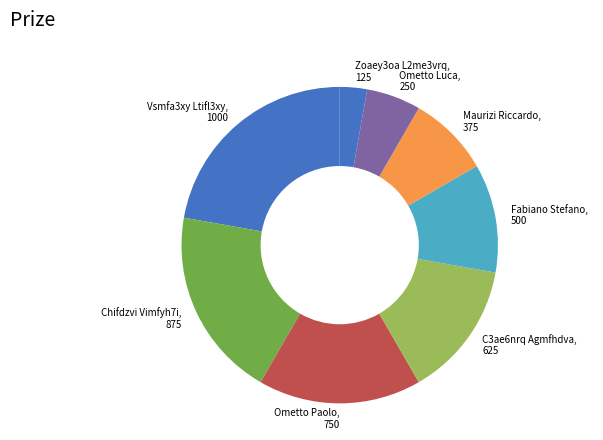

Count the number of slices in the pie.

8